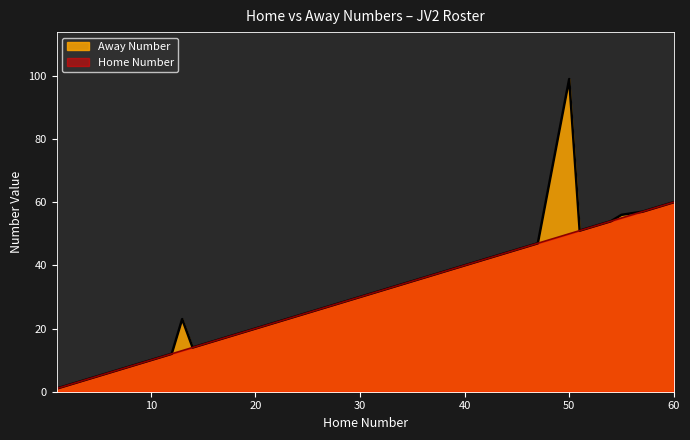

How many lines are shown in the chart?

2